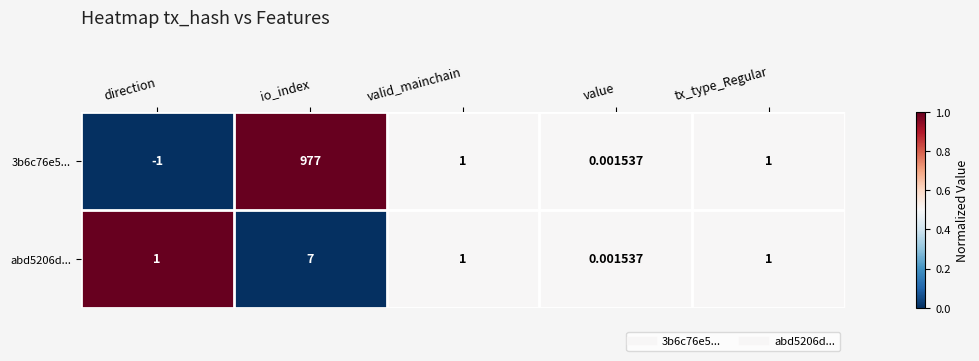

Where does the 3b6c76e5... series first go above 1?

io_index